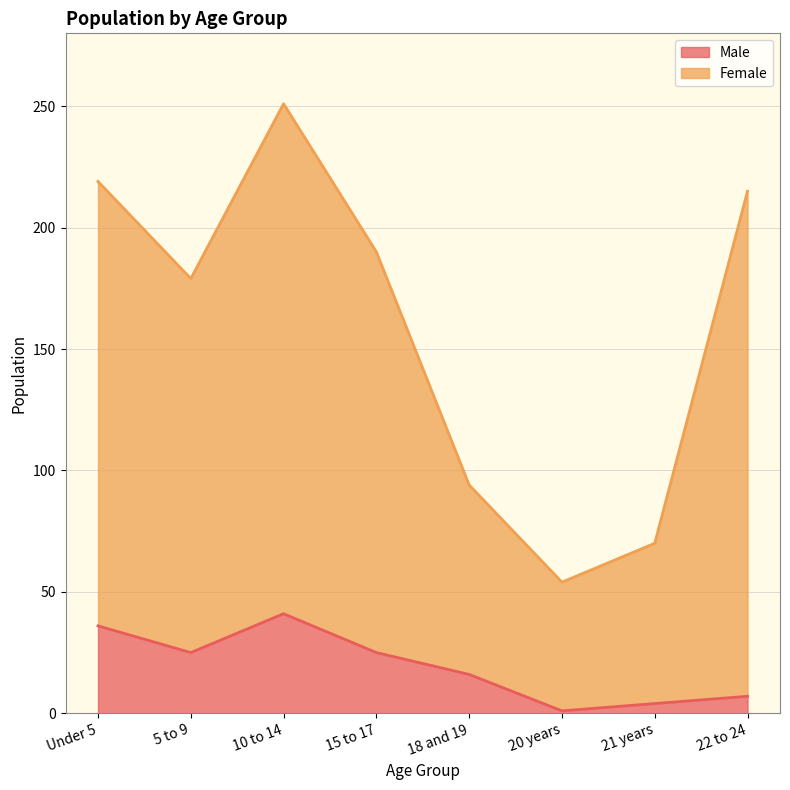

What are all the series names shown in the legend?

Male, Female